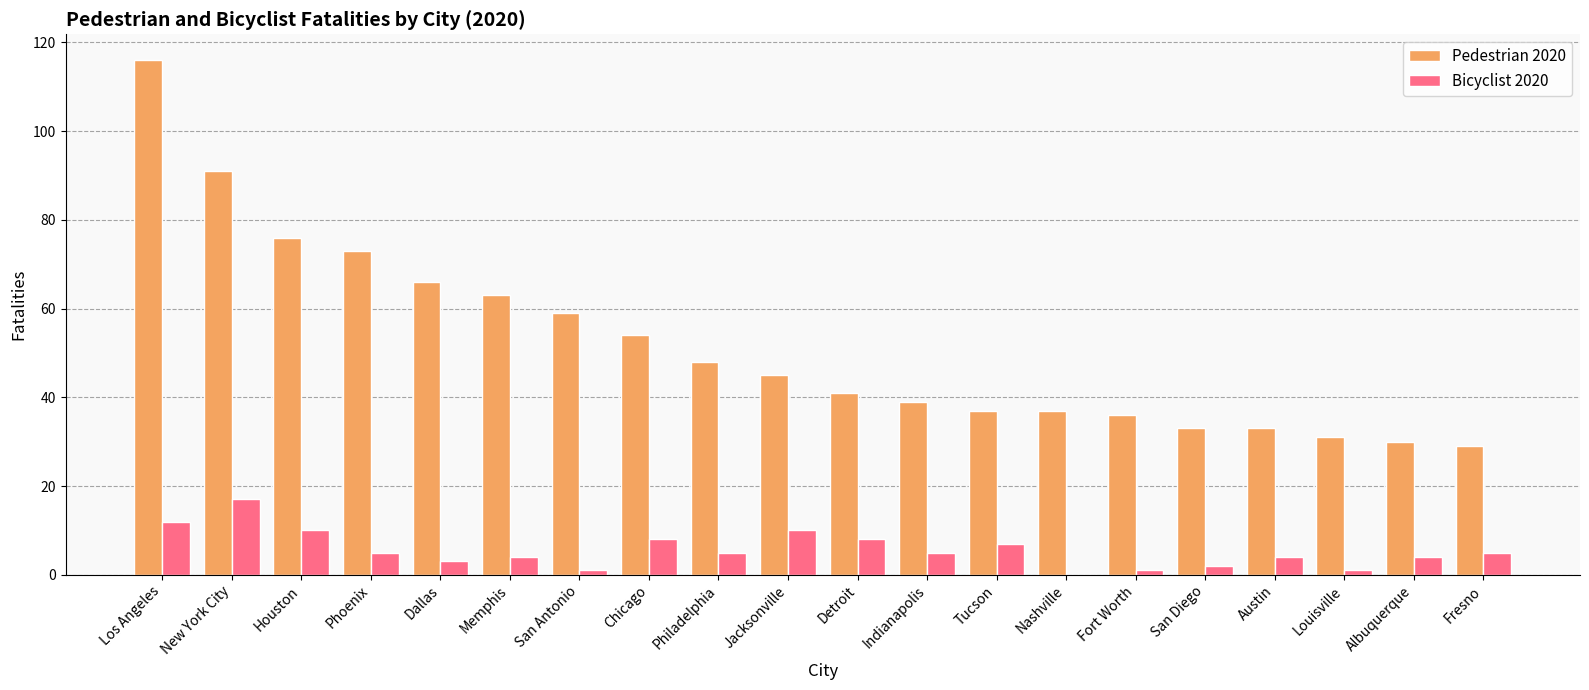

What are all the series names shown in the legend?

Pedestrian 2020, Bicyclist 2020